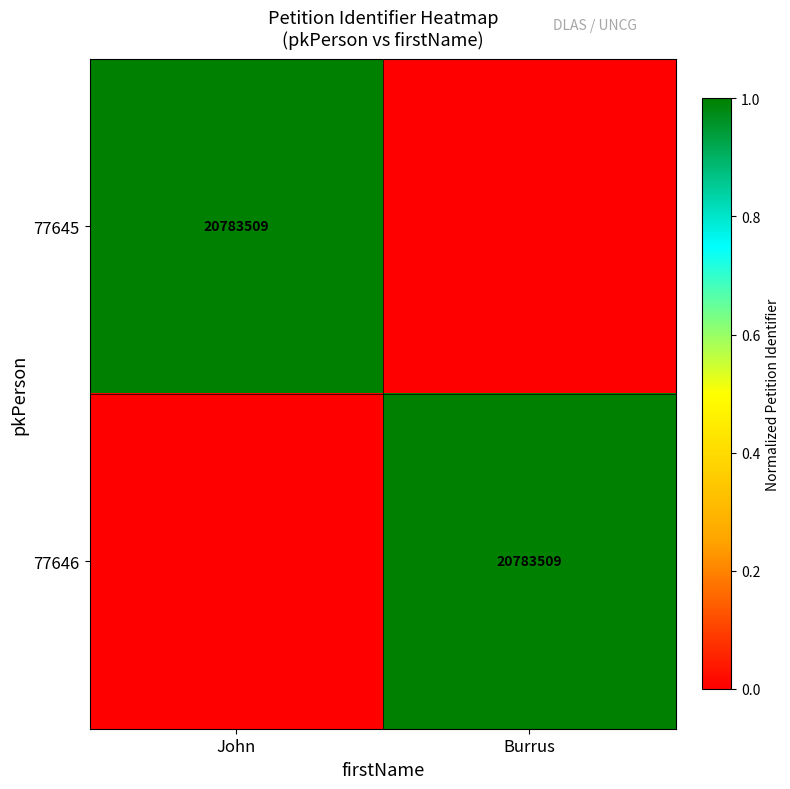

The 77646 series shows 20783509 at Burrus. True or false?

True